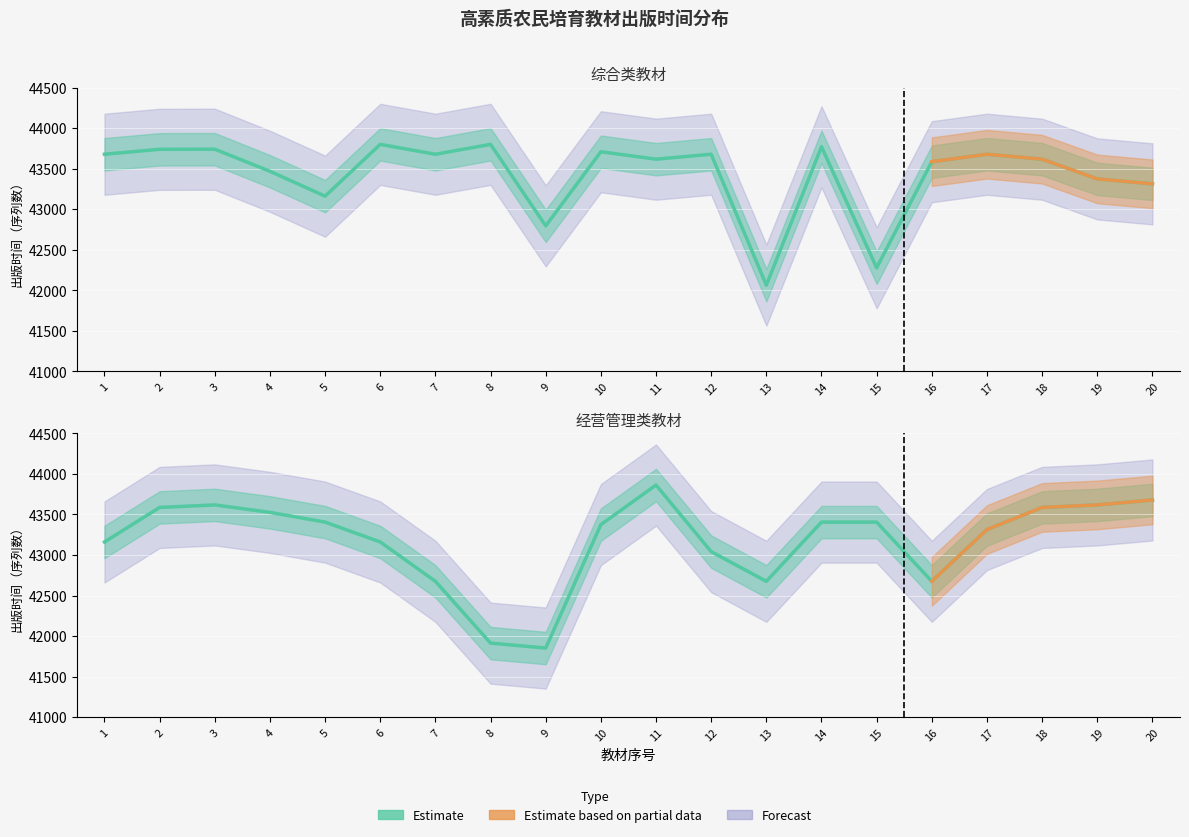

Reading left to right, what are all the values shown in this chart?

综合类: 43678	43739	43740	43468	43161	43800	43678	43800	42795	43709	43617	43678	42064	43770	42278	43586	43678	43617	43374	43313
经营管理类: 43160	43586	43617	43525	43405	43160	42675	41913	41852	43374	43862	43041	42675	43405	43405	42675	43313	43586	43617	43678